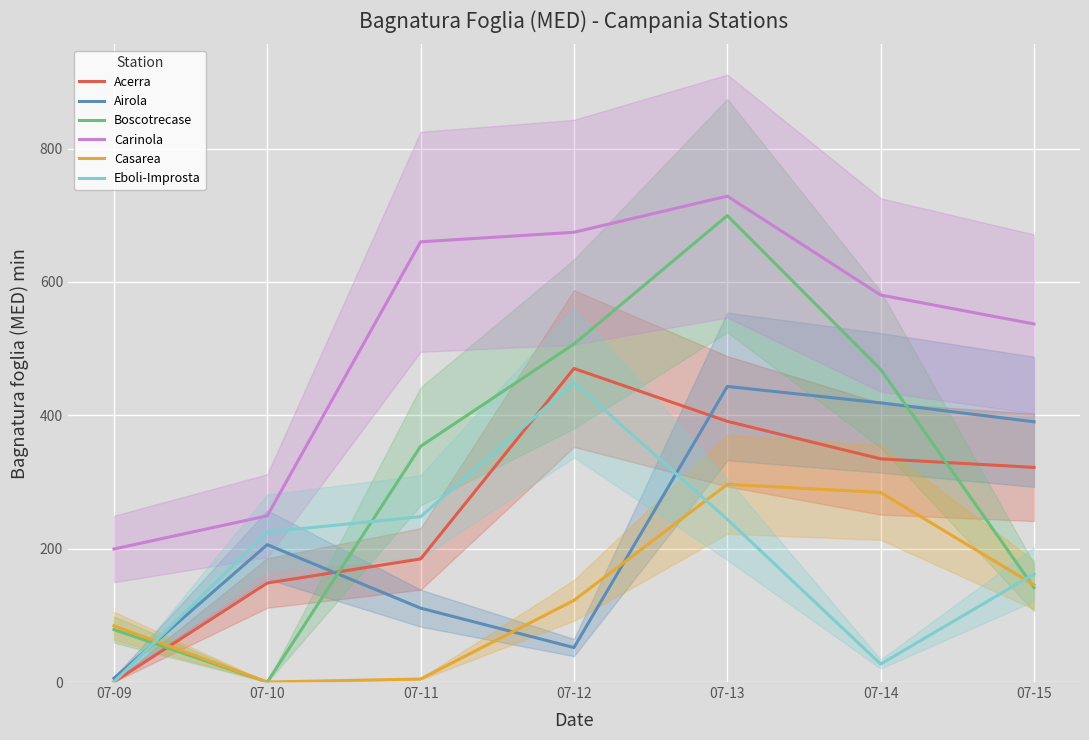

At which category does the chart reach its peak across all series?

07-13